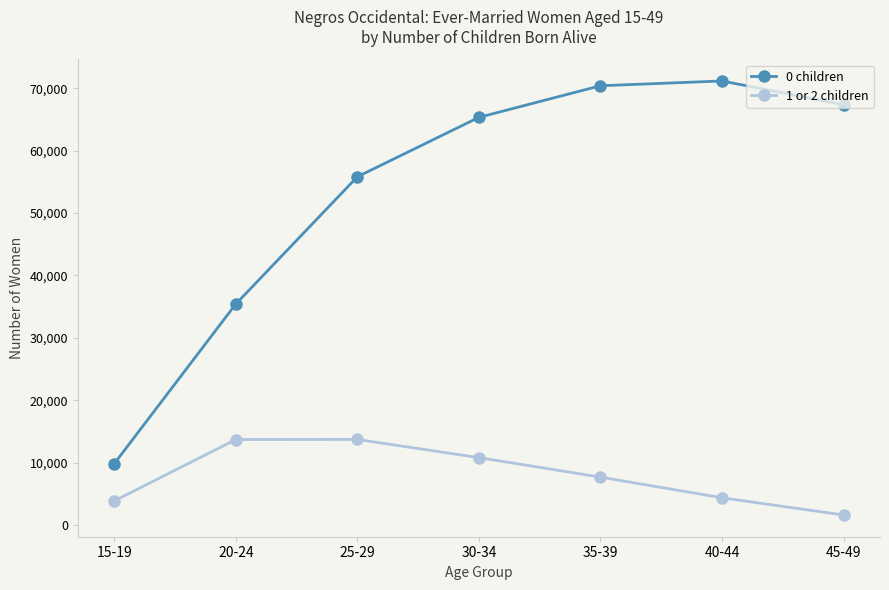

Which series has the largest total across all categories?

0 children